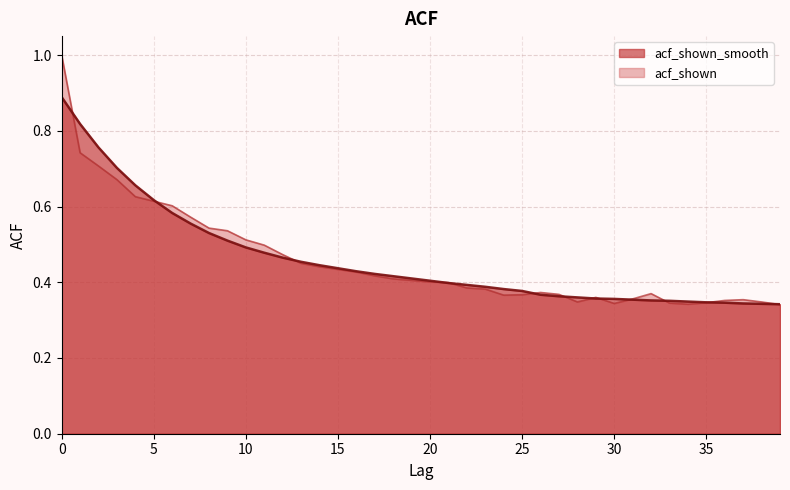

Which series changed the most between 2 and 23?

acf_shown_smooth